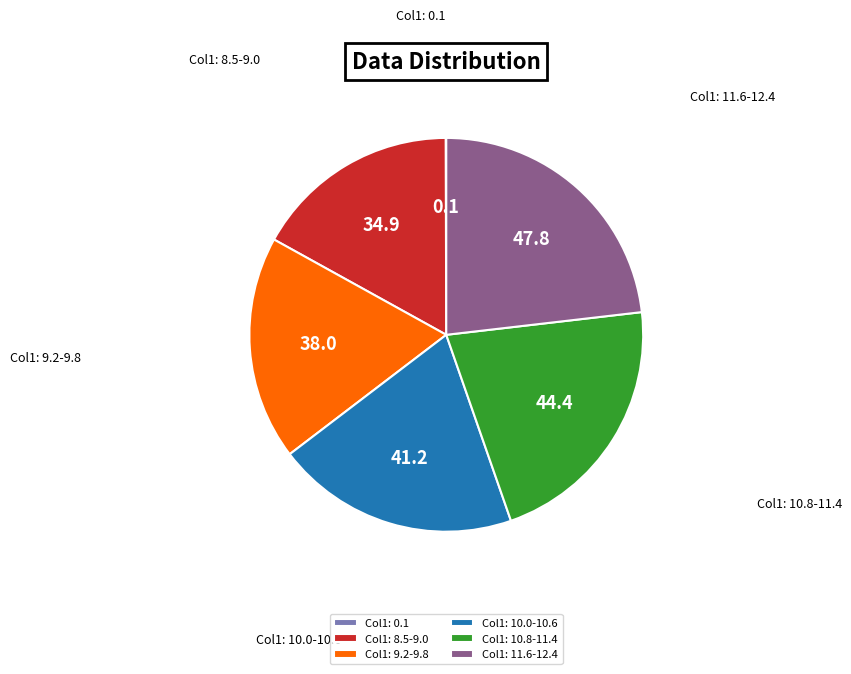

Is it true that Col1: 8.5-9.0 is 17% of the pie?

True